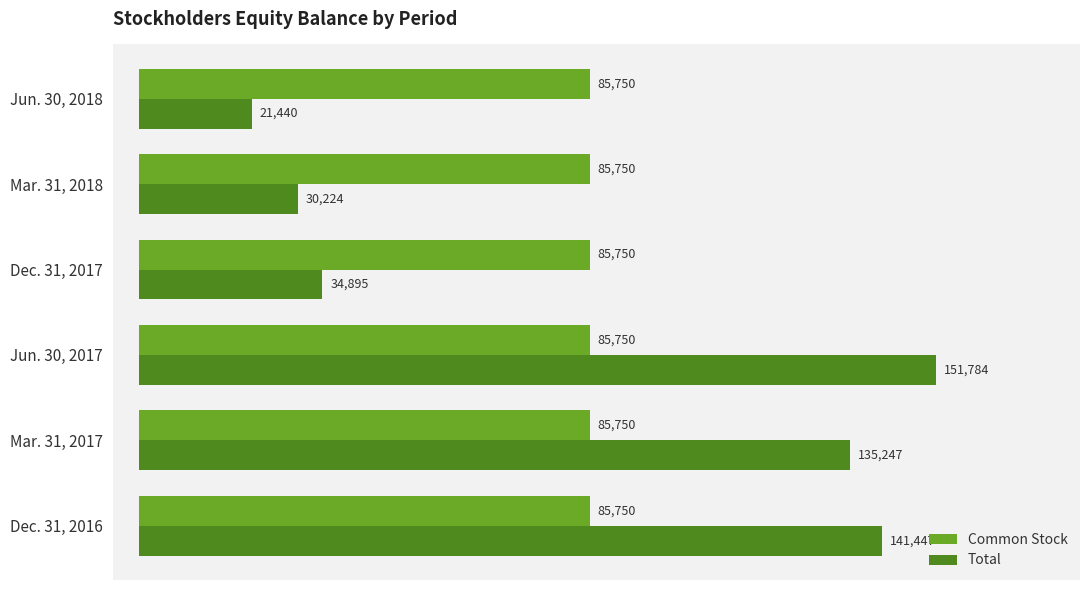

Rank the categories by Total value from highest to lowest.

Jun. 30, 2017, Dec. 31, 2016, Mar. 31, 2017, Dec. 31, 2017, Mar. 31, 2018, Jun. 30, 2018